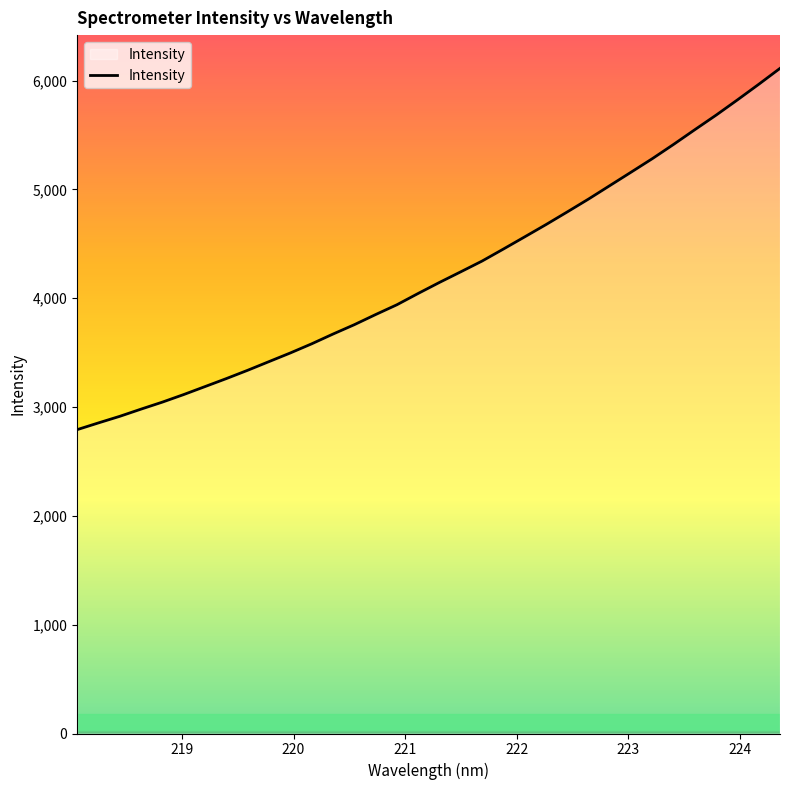

What is the smallest value displayed?

2792.1